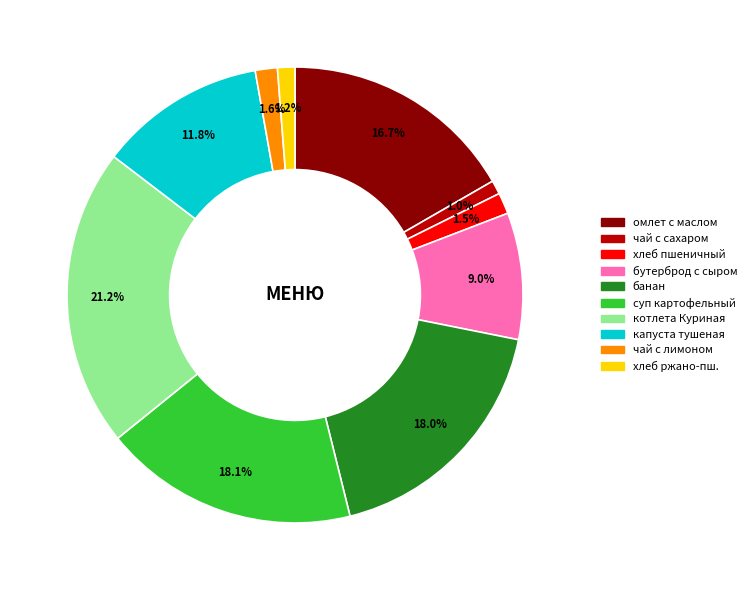

Is there any slice that represents more than half of the pie?

No